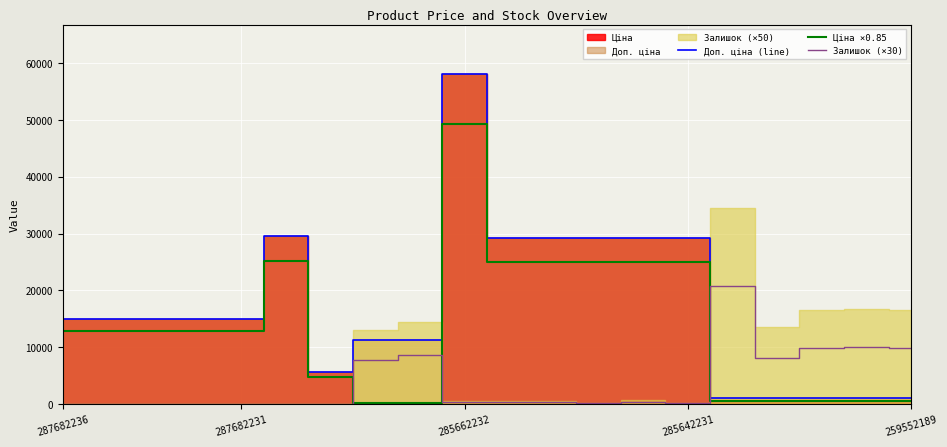

At which category does Доп. ціна (line) reach its first local valley?

6